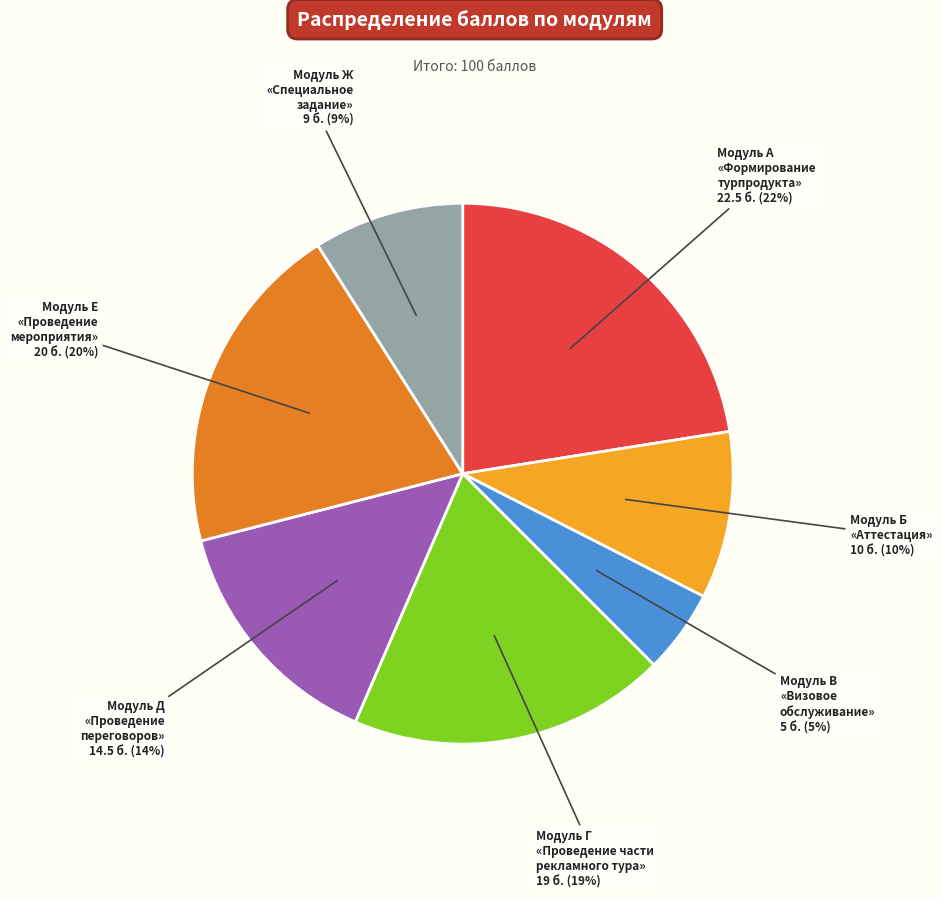

Does any single category account for the majority?

No